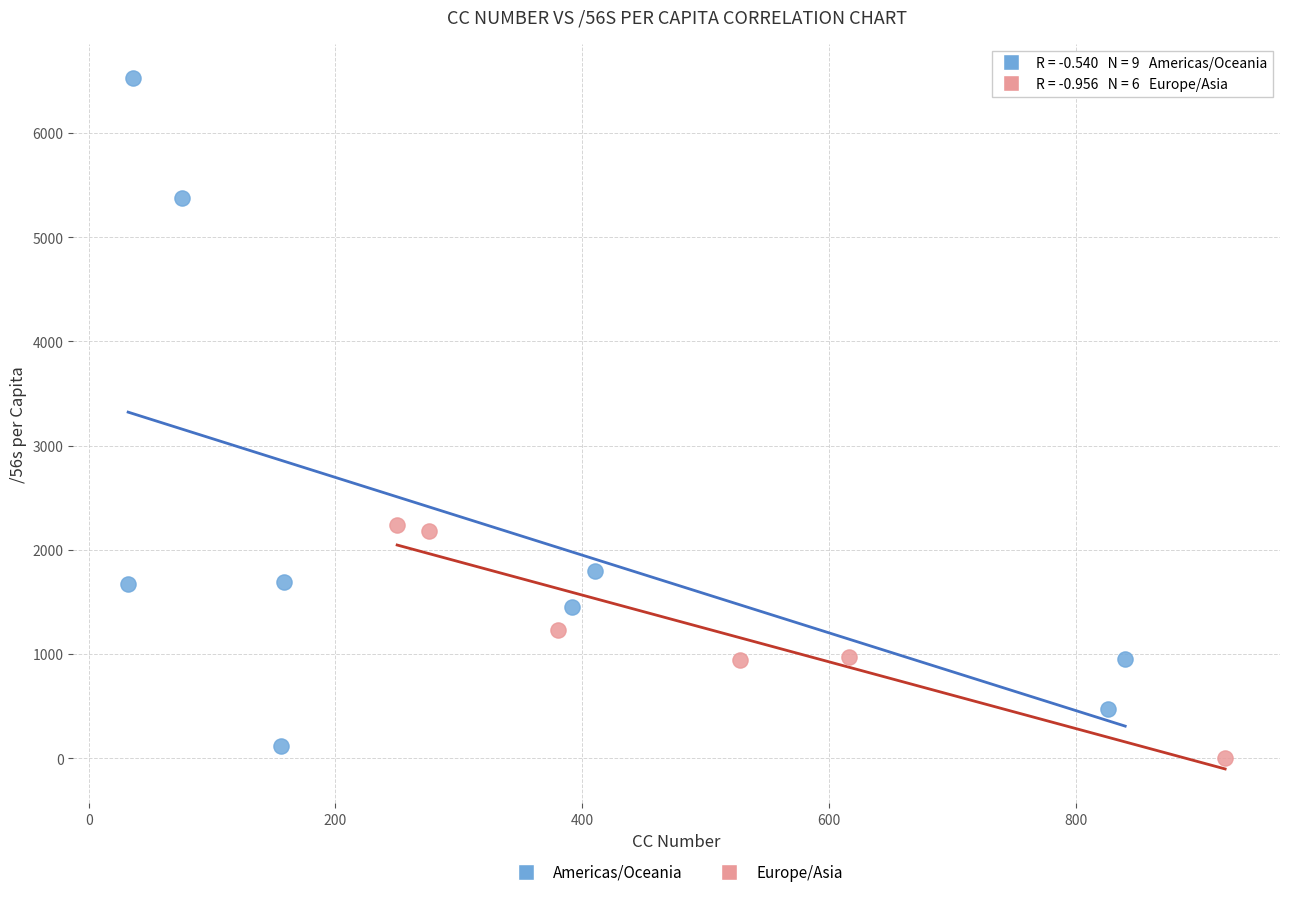

Which series reaches the maximum Y coordinate?

Americas/Oceania